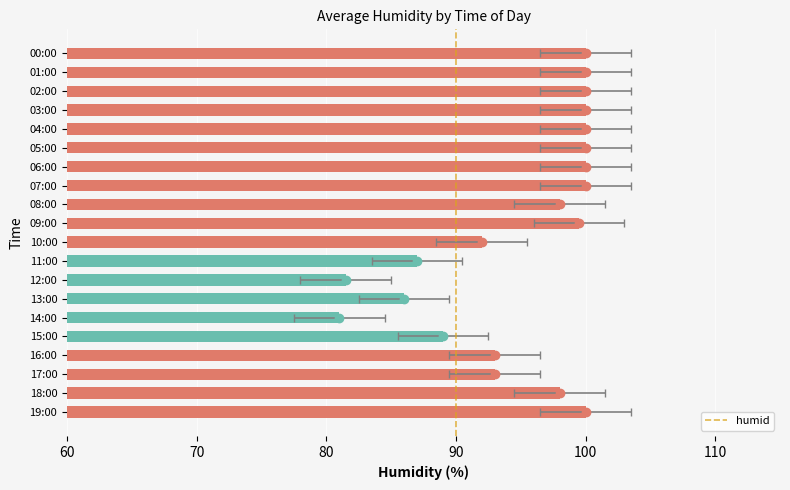

What is the ratio of the value at 03:00 to the value at 19:00?

1.0